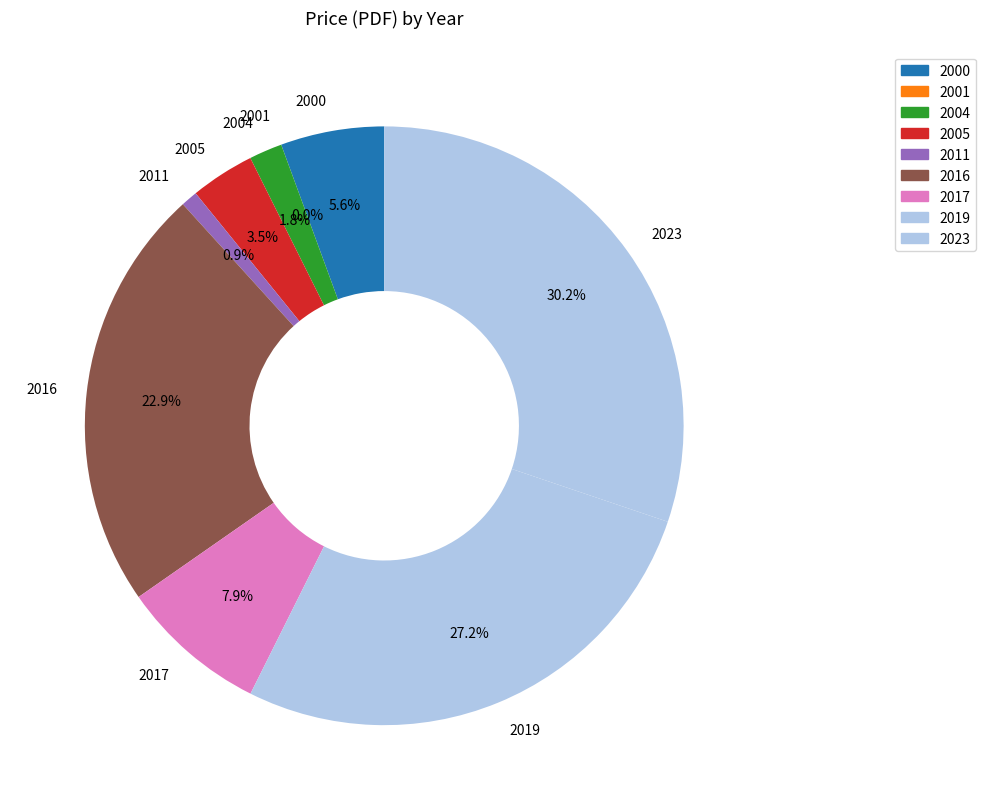

Does 2017 represent more than half of the total?

No